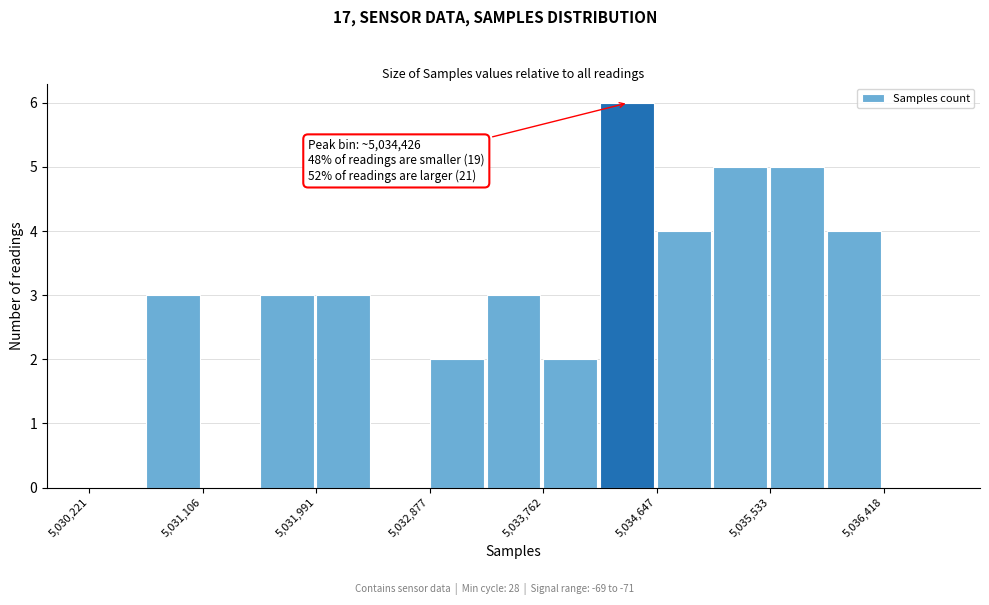

Over which range of the x-axis is the bar tallest?

5034200 to 5034600